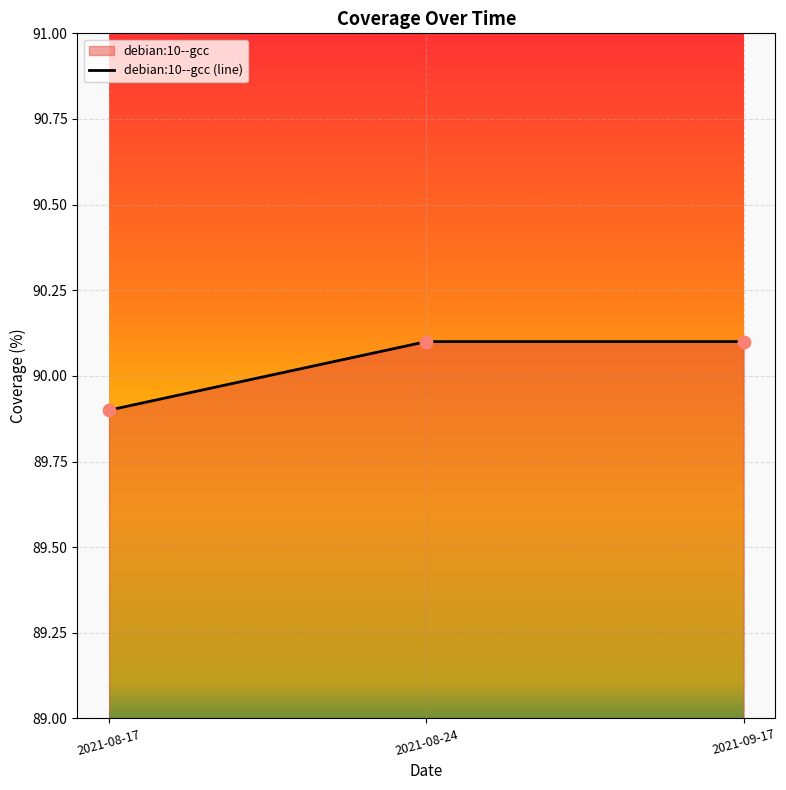

Which has a higher value, 2021-08-17 or 2021-08-24?

2021-08-24